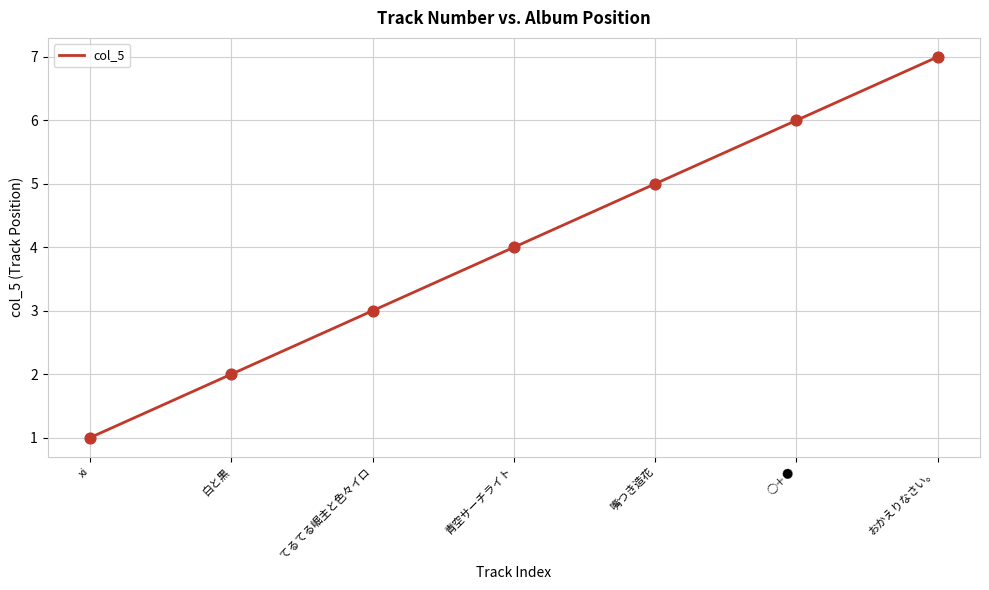

Which has a higher value, xi or おかえりなさい。?

おかえりなさい。